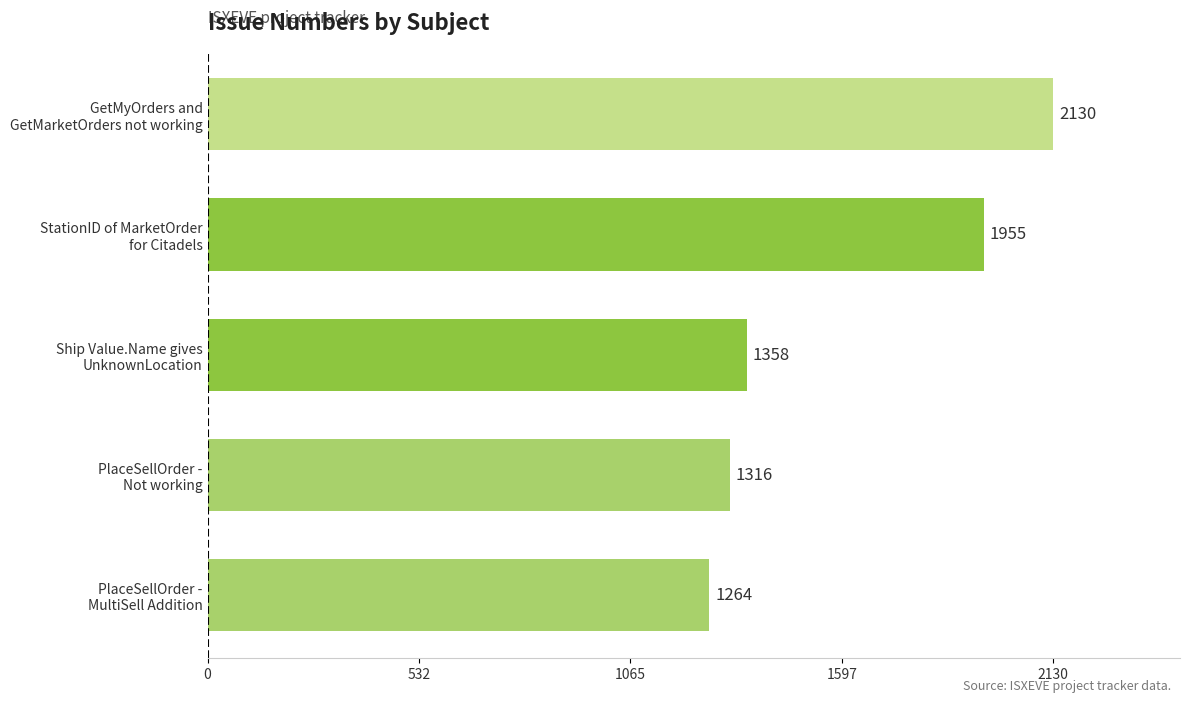

Count the number of data series in this chart.

1